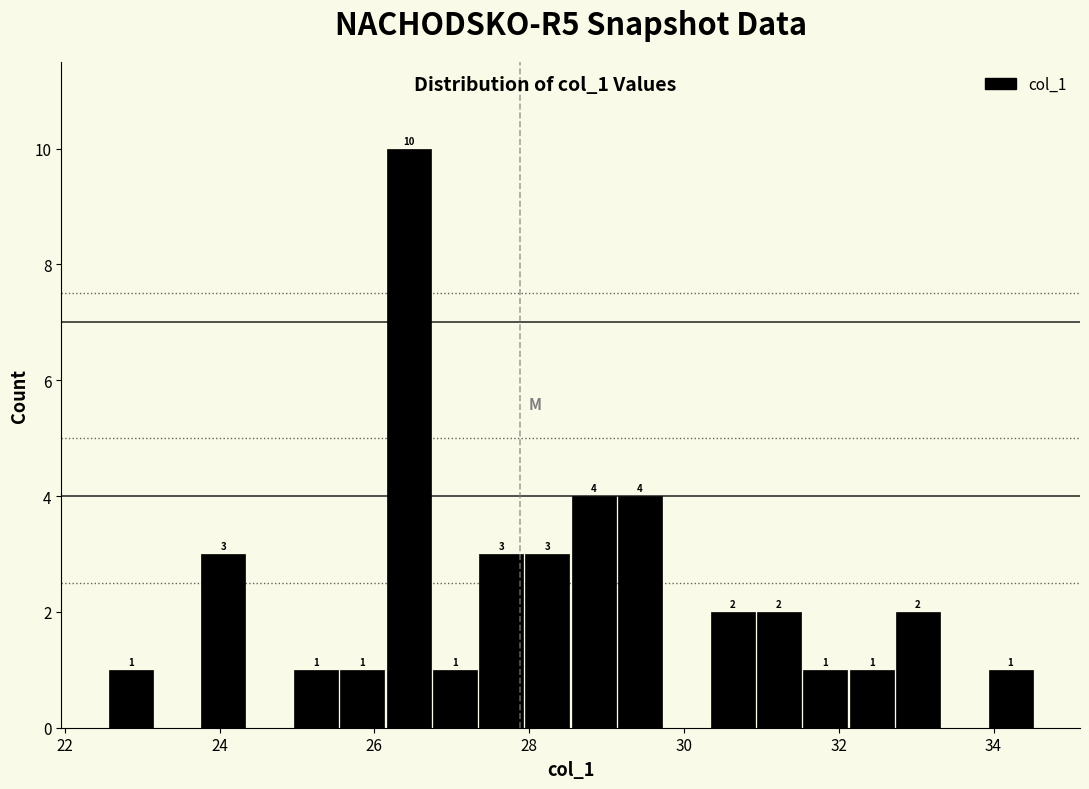

Around what value on the x-axis is the tallest bar? Give the approximate position of its centre, as read against the axis.

26.4